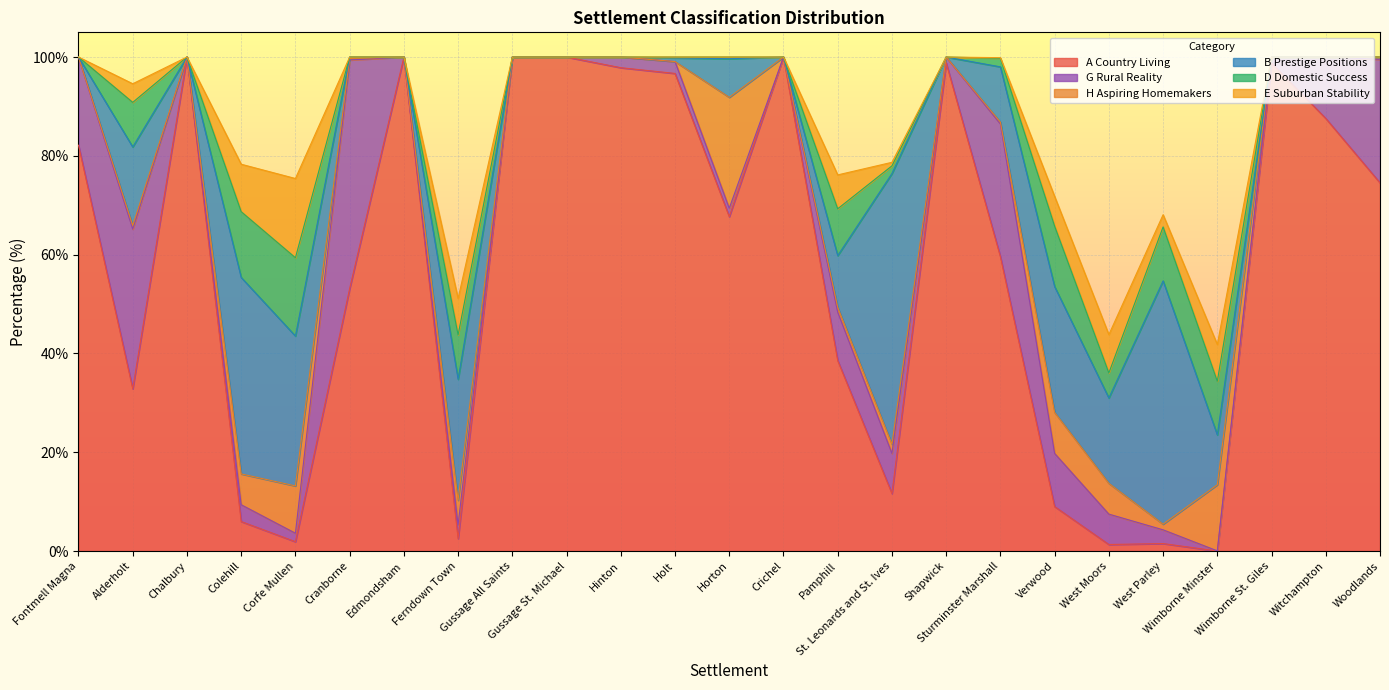

The G Rural Reality series shows 10.8 at Verwood. True or false?

True